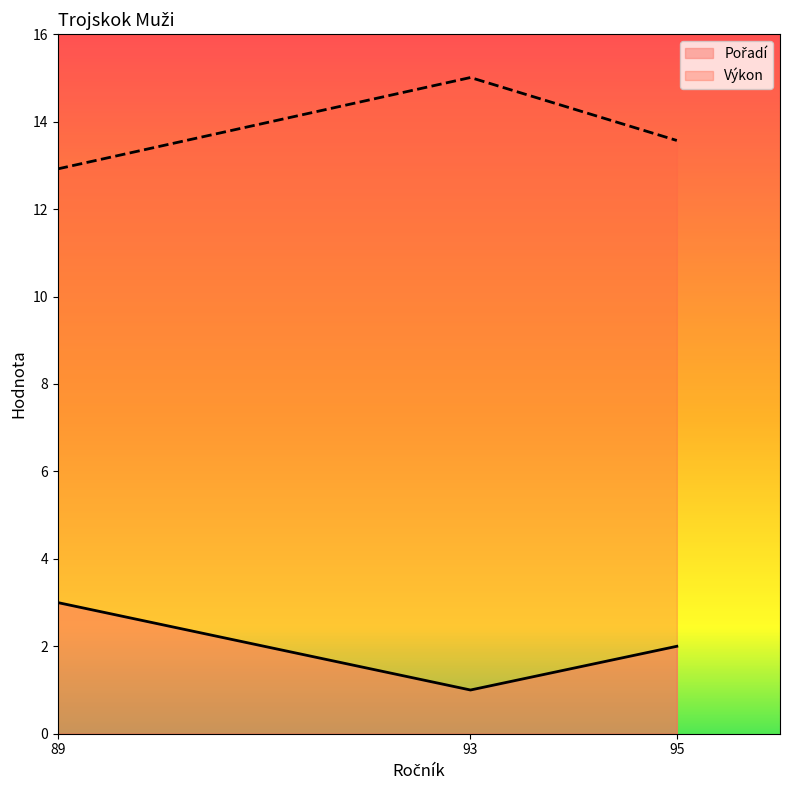

How many data points in Pořadí are less than 2?

1